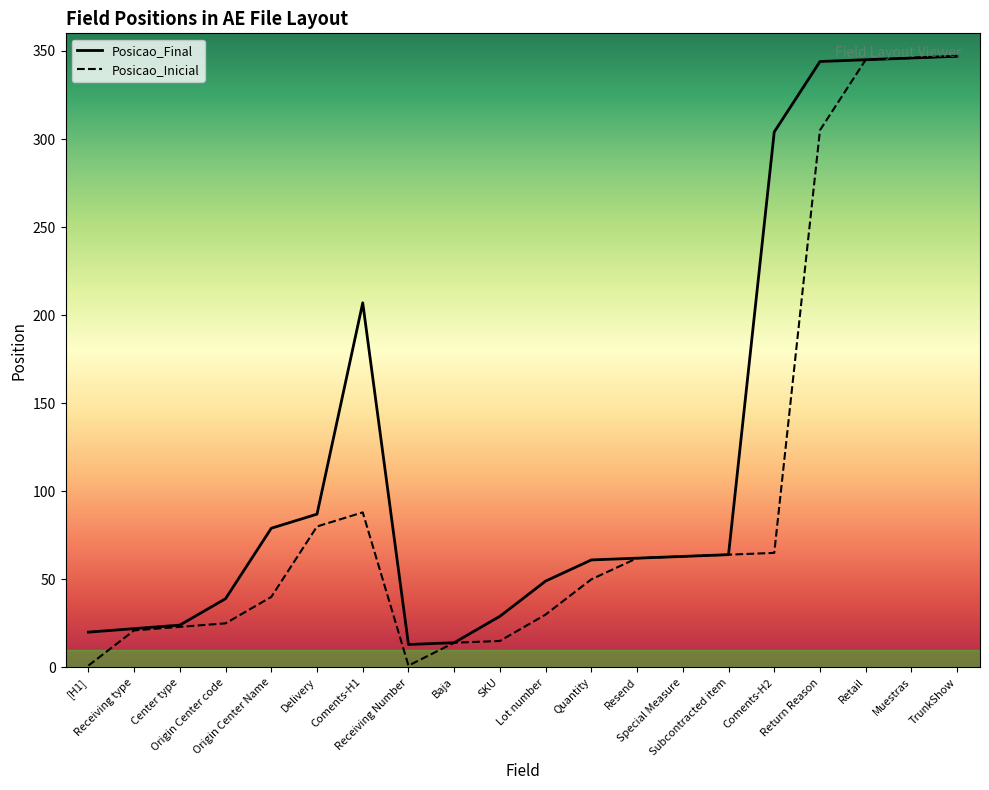

What is the value of the Posicao_Final point at the 9th from the left?

14